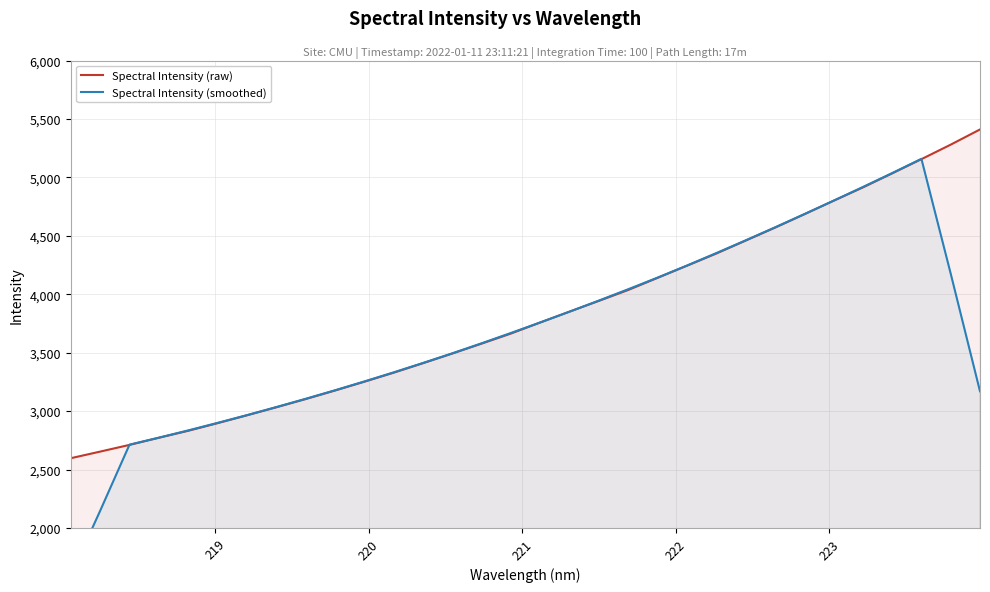

True or false: Spectral Intensity (raw) has more than 2 points higher than both neighbors.

False